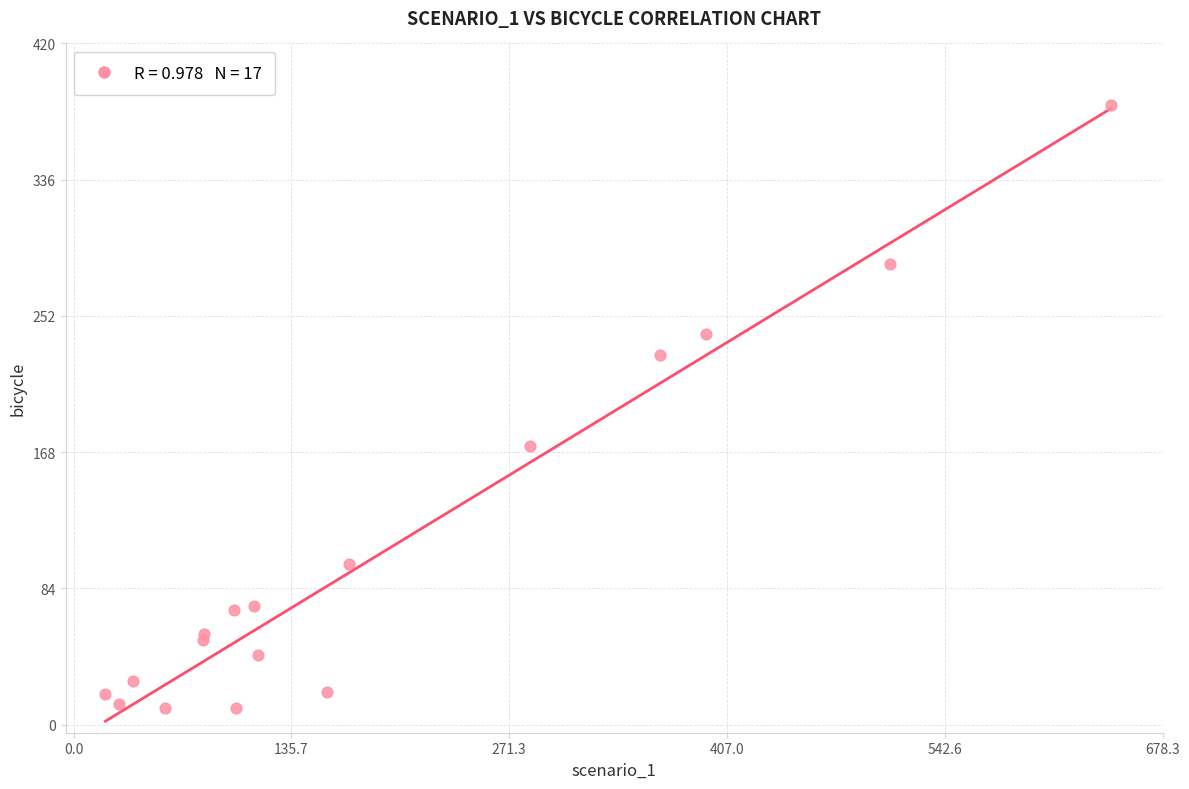

What Y value in the scatter plot is closest to 196?

172